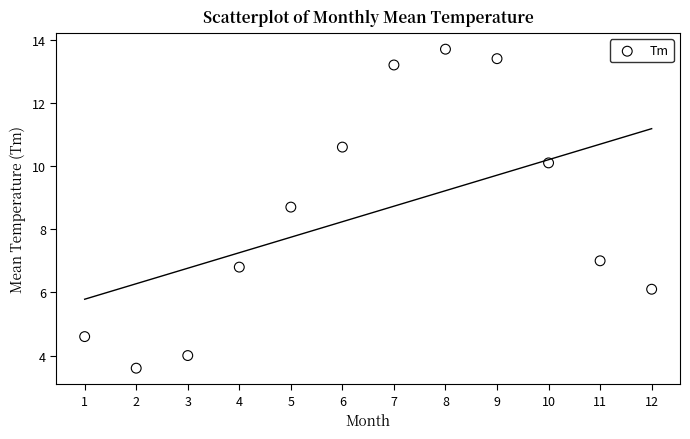

What Y value in the scatter plot is closest to 8?

8.7